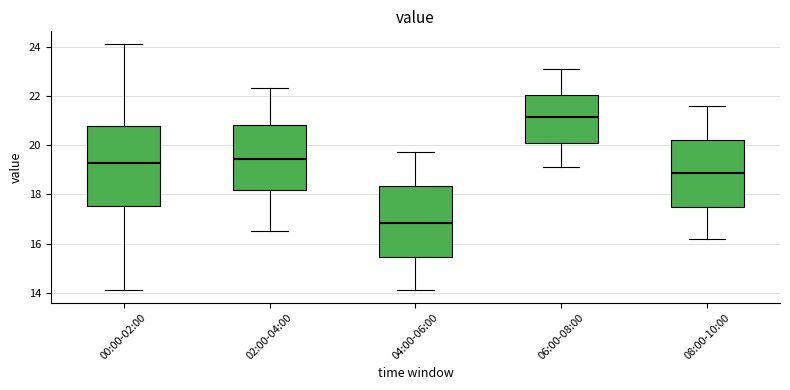

Which box has the lowest median line?

04:00-06:00